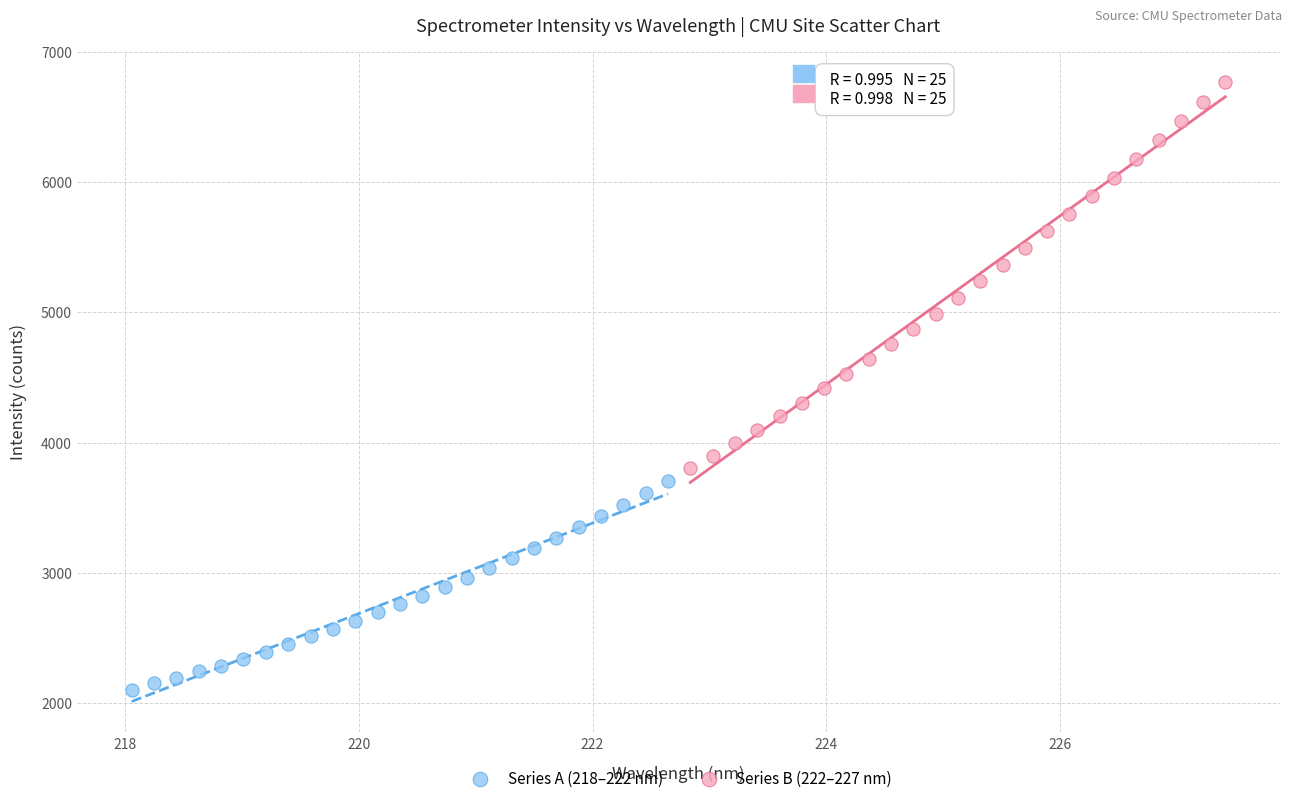

Which series contains the lowest Y value?

Series A (218–222 nm)